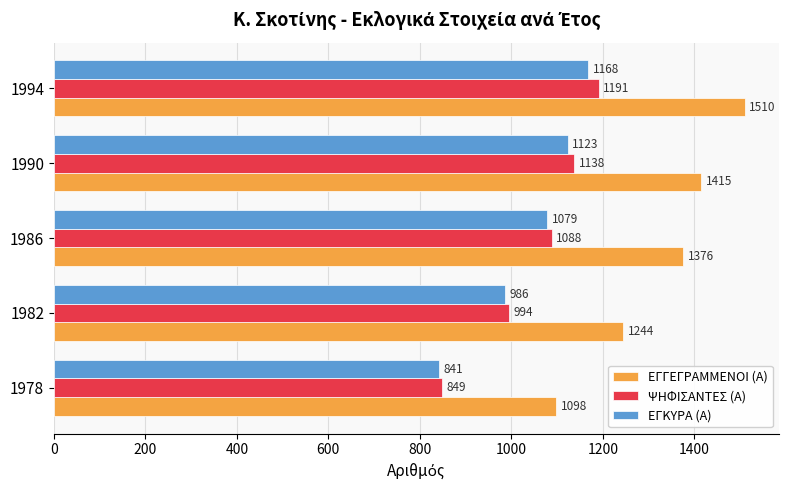

What is the greatest value displayed?

1510